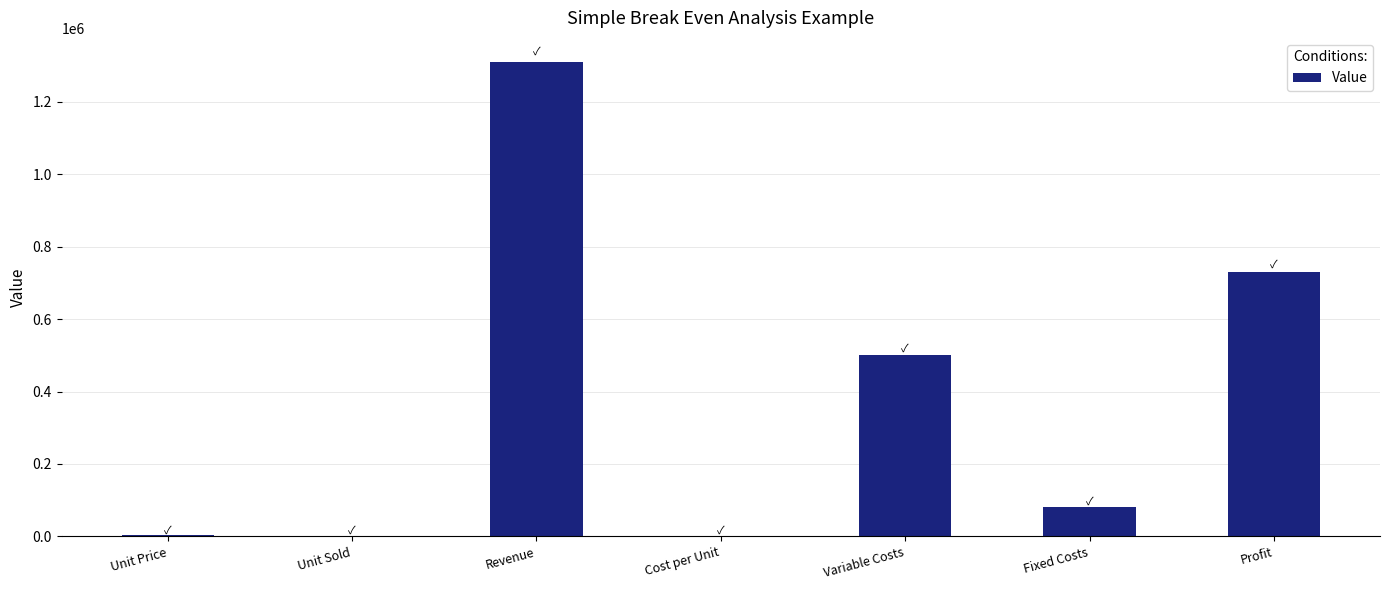

Is it true that the value at Revenue is 1310900.0?

True